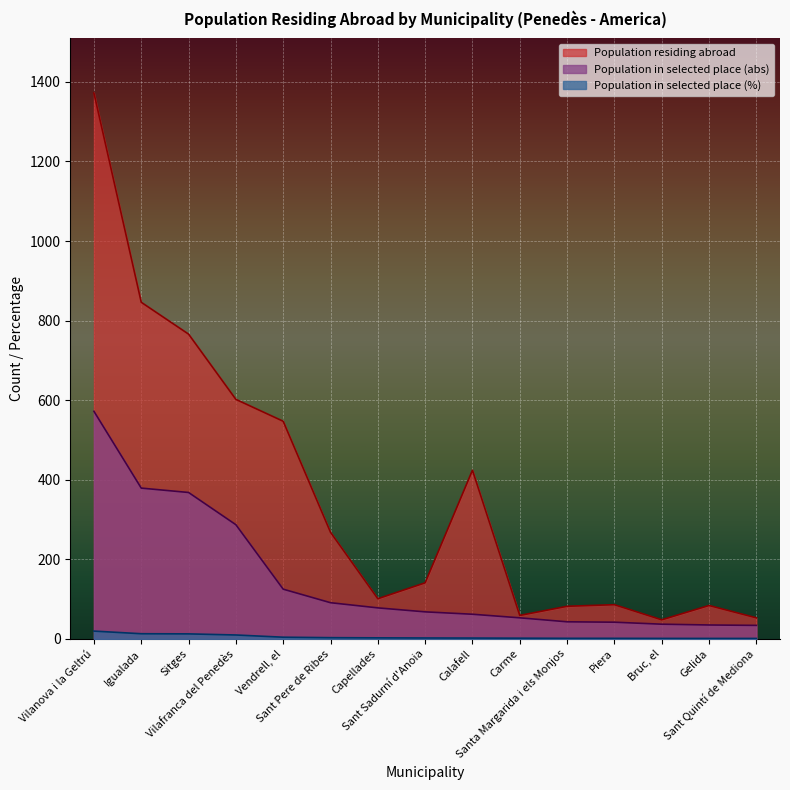

The Population residing abroad series shows 48.0 at Bruc, el. True or false?

True